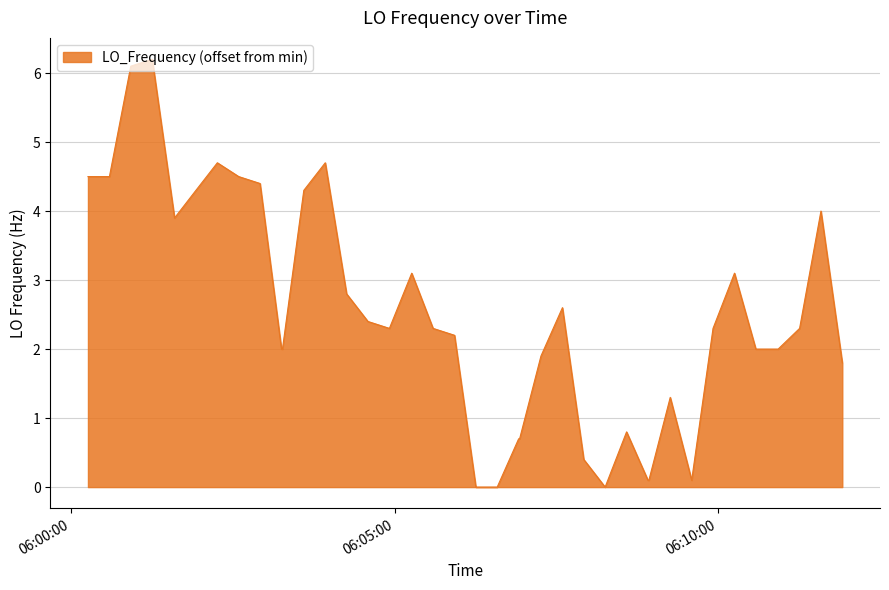

What is the difference between the maximum and minimum values?

6.2